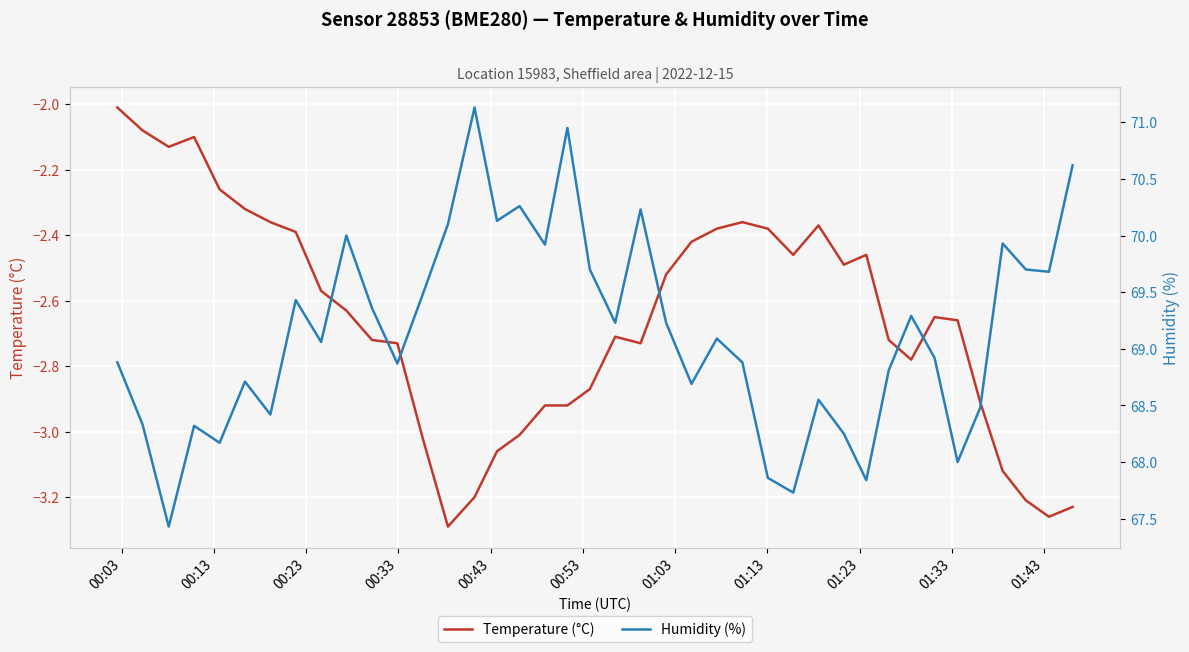

True or false: Temperature (°C) and Humidity (%) intersect in this chart.

False